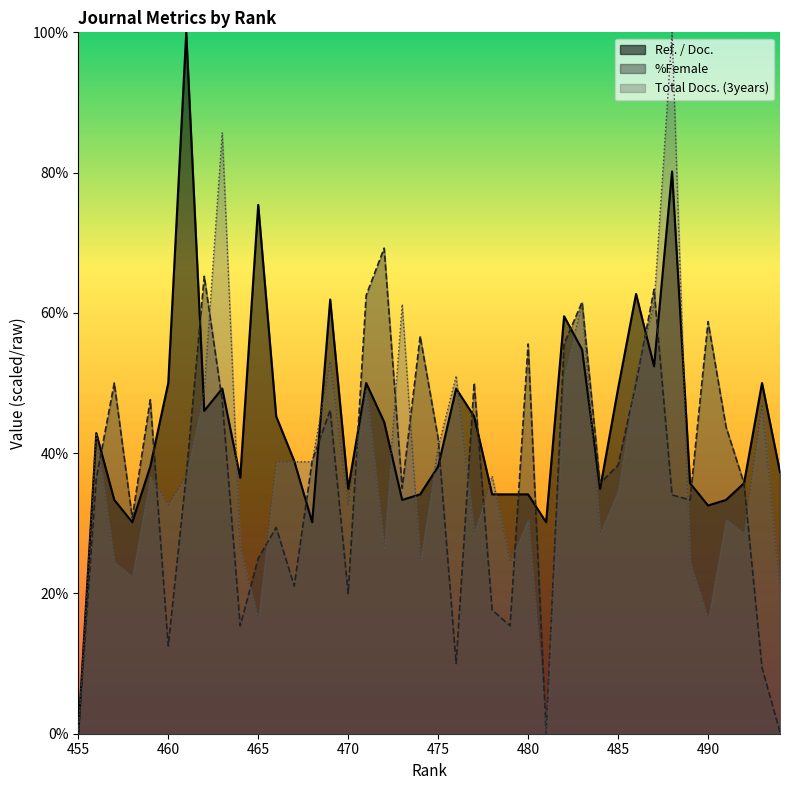

What is the difference between the maximum and second lowest values in the Ref. / Doc. series?

69.8